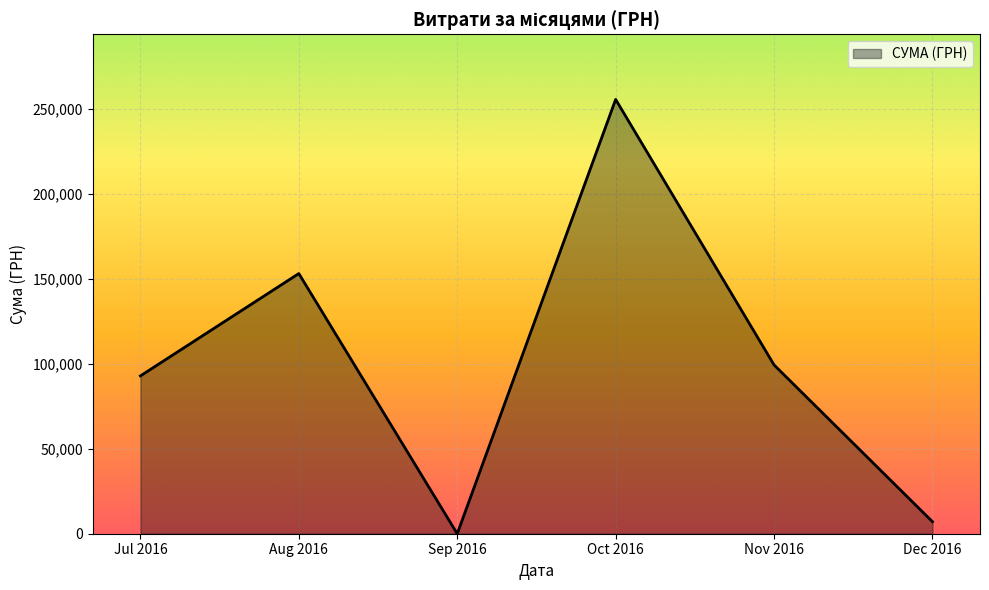

What is the difference between the values at Nov 2016 and Dec 2016?

92237.8